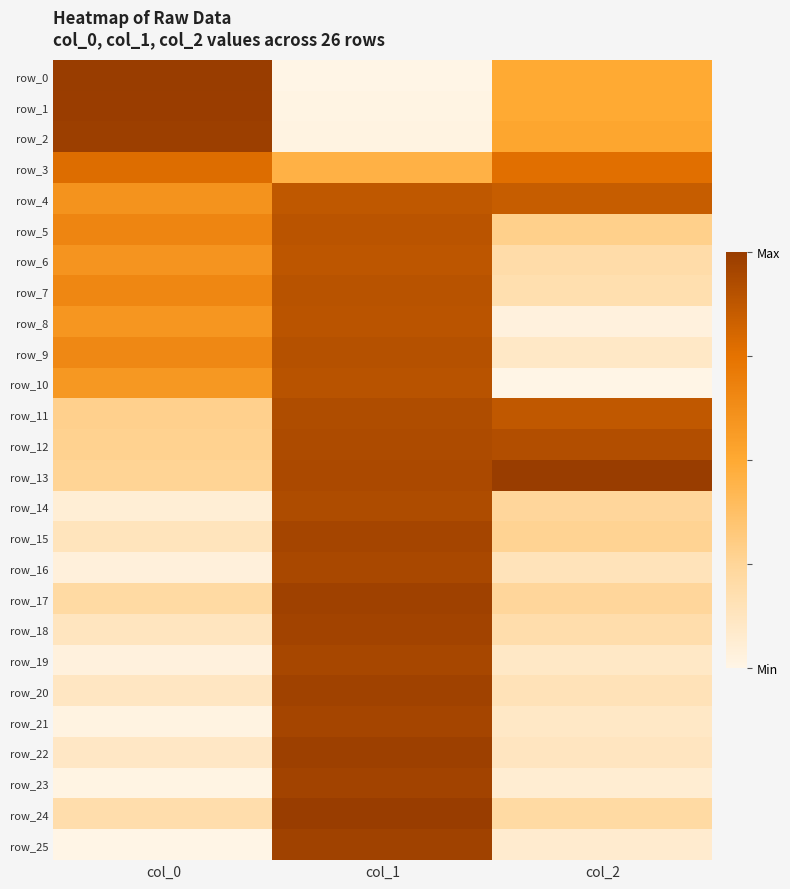

The value of row_9 at col_0 is 0.9. True or false?

False